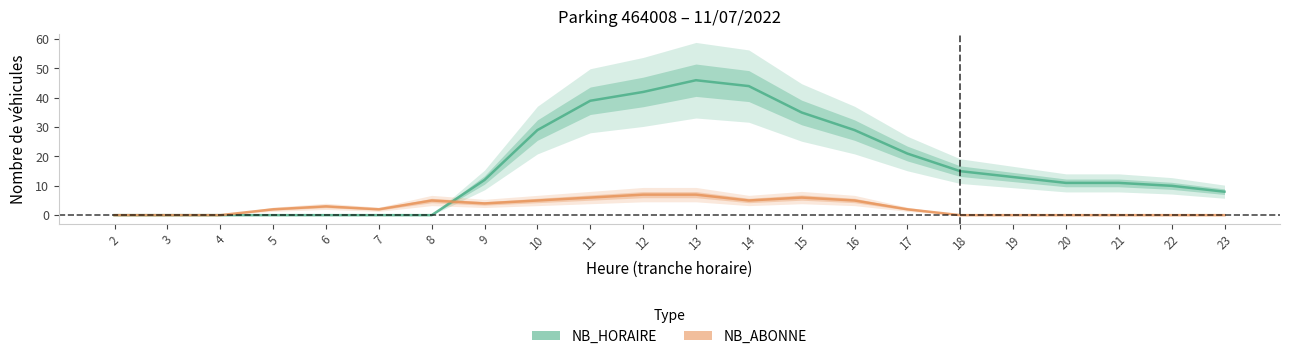

Is the value of NB_HORAIRE at 4 greater than the value of NB_ABONNE at 8?

No